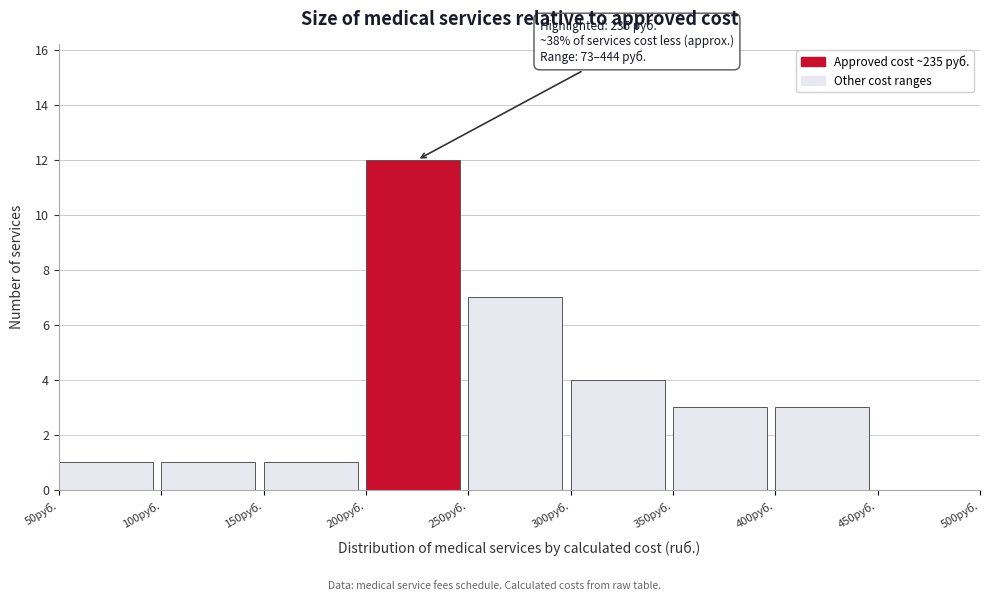

Over which range of the x-axis is the bar tallest?

200 to 250